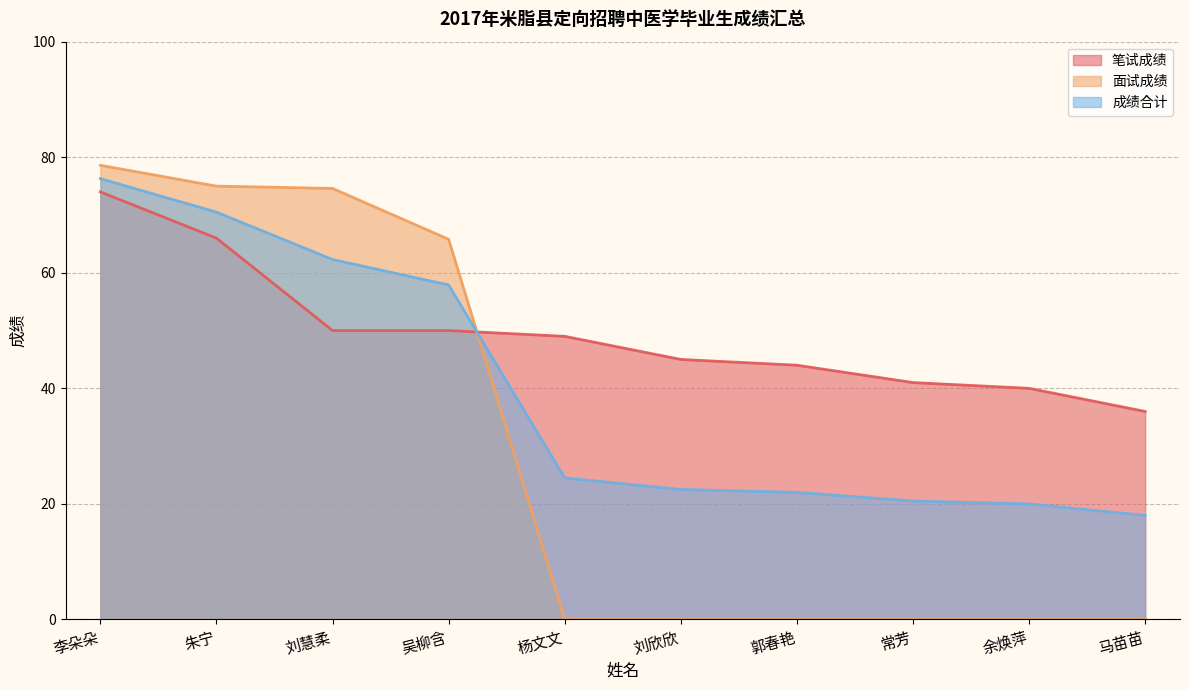

List the series in order of their overall mean, highest first.

笔试成绩, 成绩合计, 面试成绩